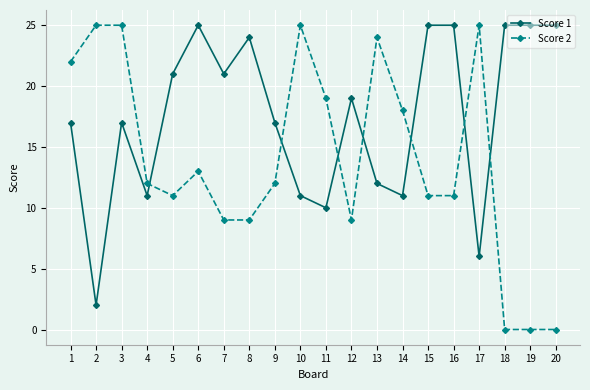

What is the maximum value shown in the chart?

25